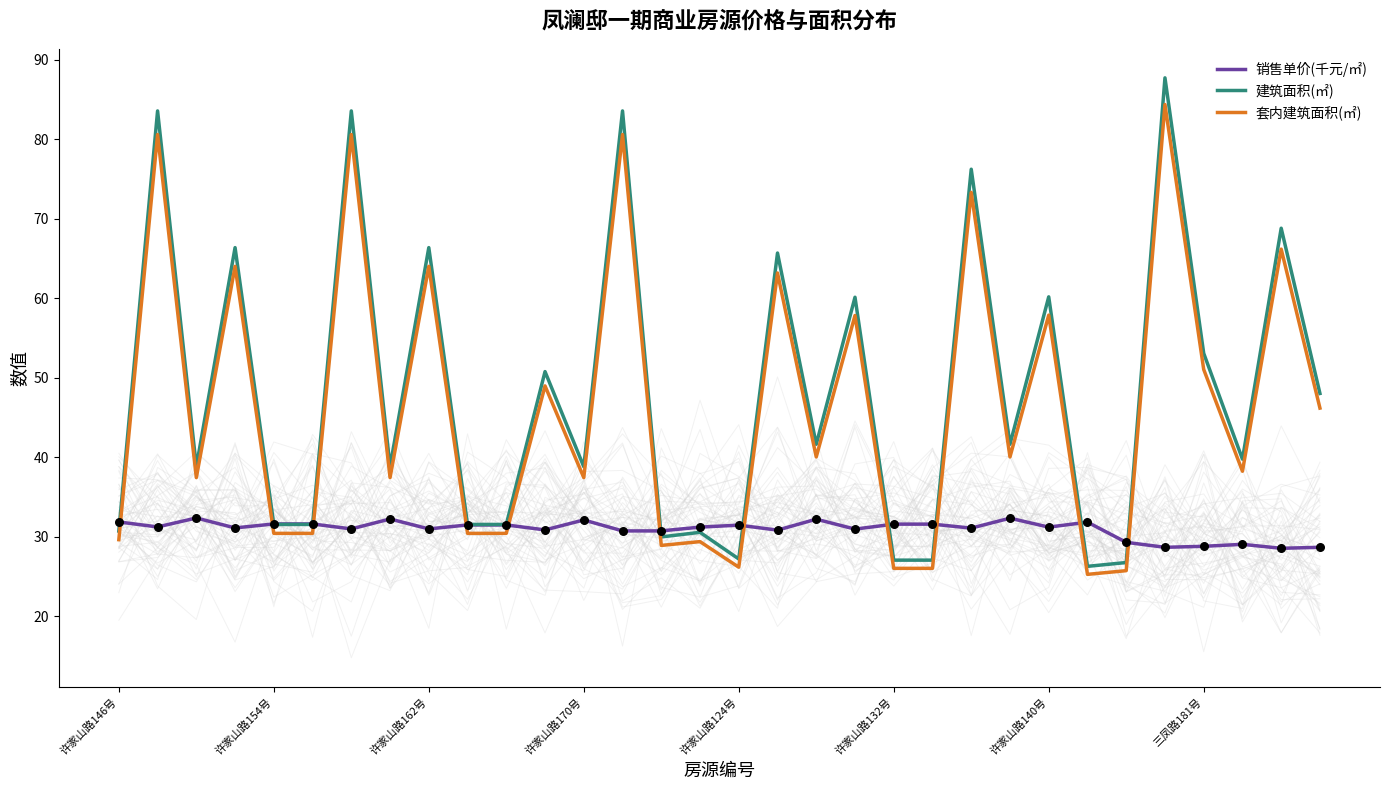

Which series has the largest total across all categories?

建筑面积(㎡)